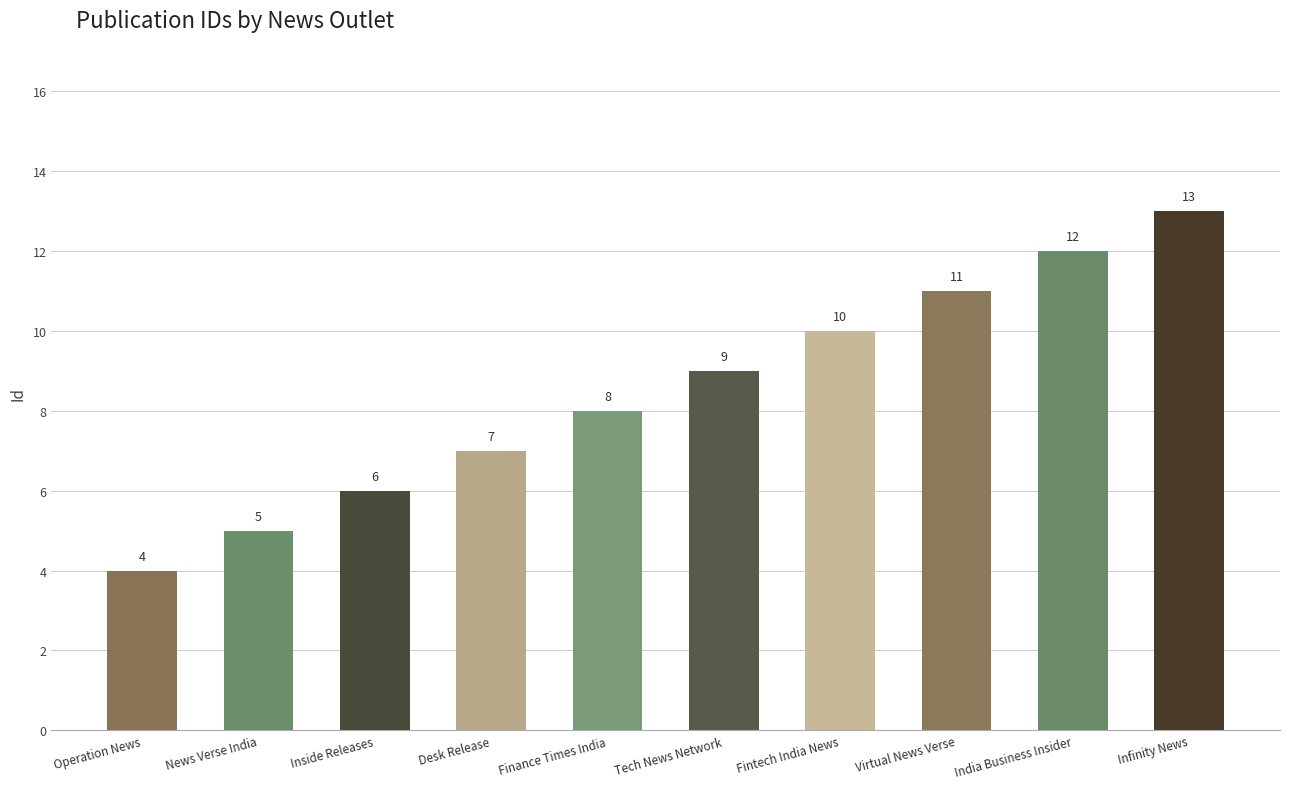

List the labels in order of value, smallest first.

Operation News, News Verse India, Inside Releases, Desk Release, Finance Times India, Tech News Network, Fintech India News, Virtual News Verse, India Business Insider, Infinity News